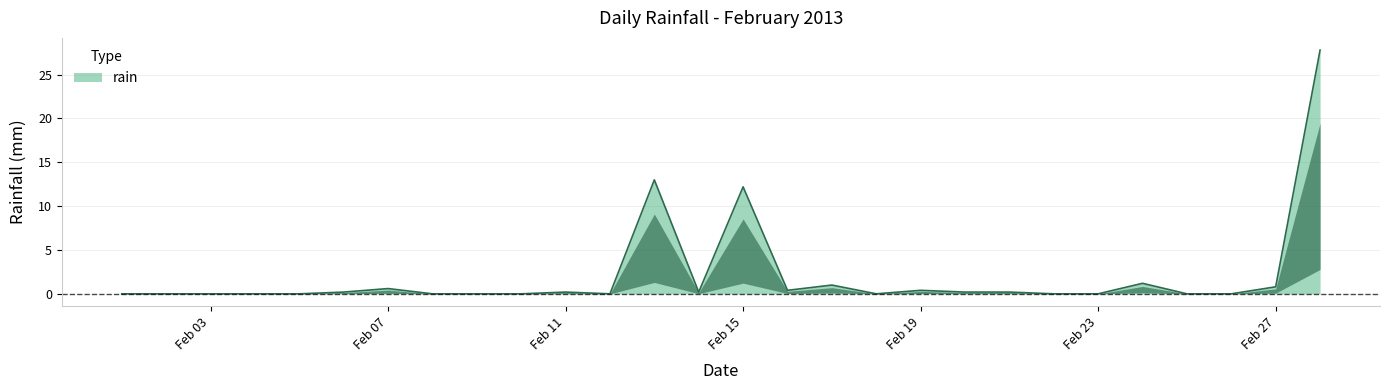

What is the difference between the maximum and minimum values?

27.8